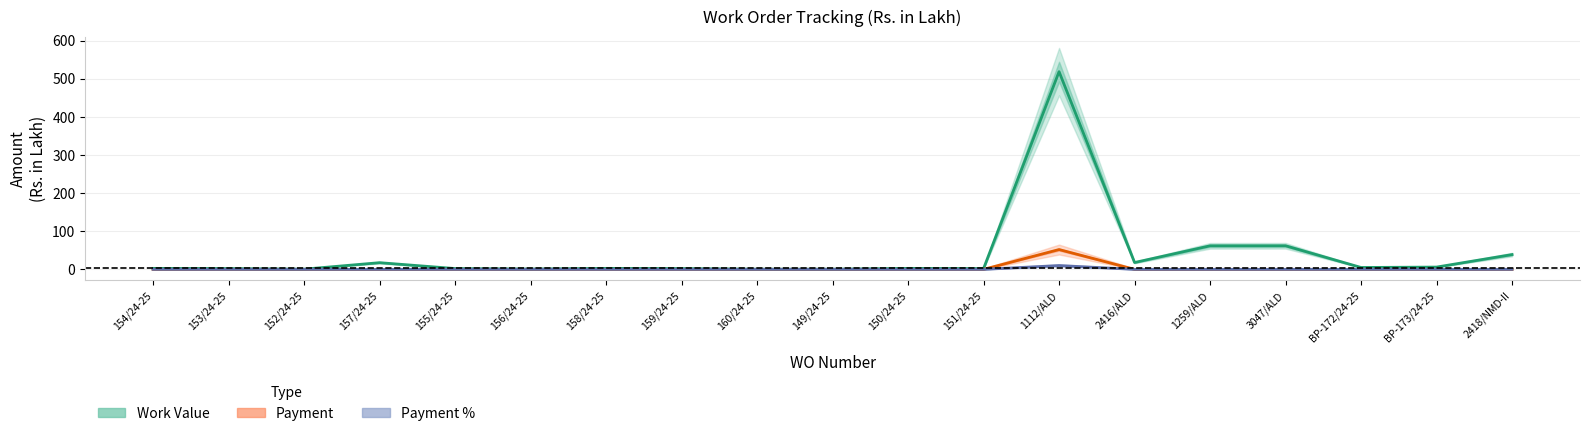

What are all the series names shown in the legend?

Work Value, Payment, Payment %